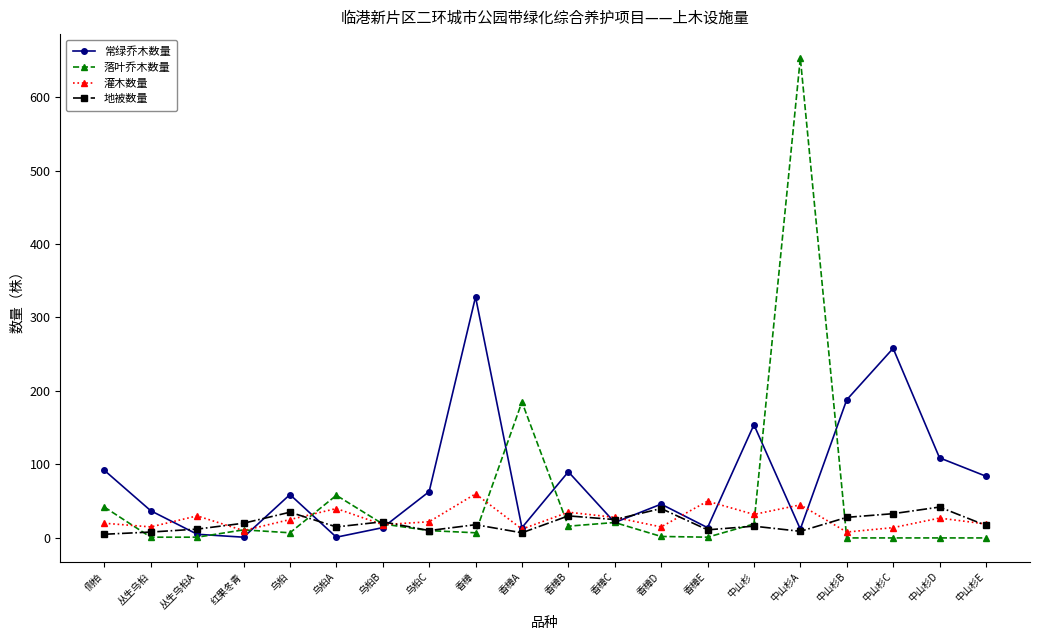

Which category has the highest value across all series?

中山杉A